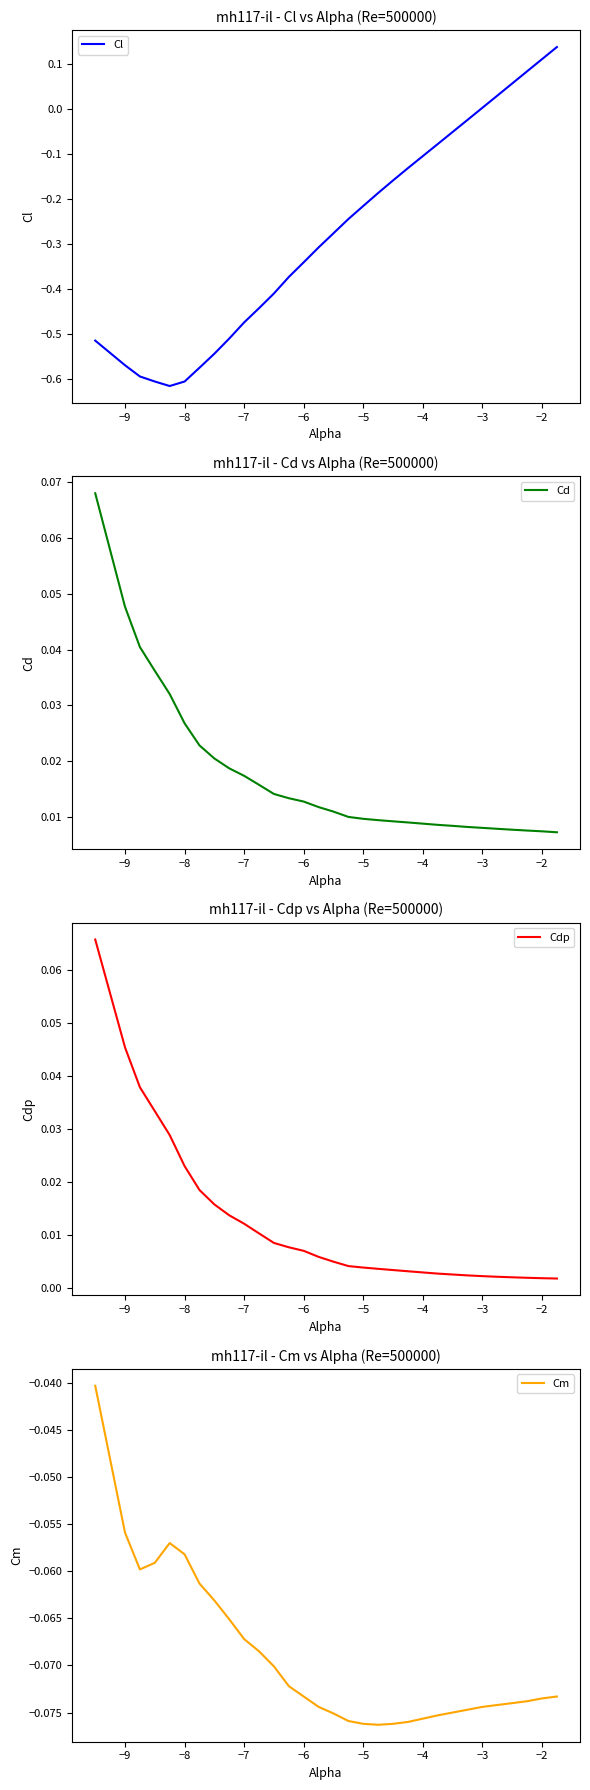

Reading left to right, transcribe all the data shown in this chart.

Cl: -0.5	-0.6	-0.6	-0.6	-0.6	-0.6	-0.6	-0.5	-0.5	-0.5	-0.4	-0.4	-0.4	-0.3	-0.3	-0.3	-0.2	-0.2	-0.2	-0.2	-0.1	-0.1	-0.1	-0.0	0.0	0.0	0.1	0.1	0.1	0.1
Cd: 0.1	0.0	0.0	0.0	0.0	0.0	0.0	0.0	0.0	0.0	0.0	0.0	0.0	0.0	0.0	0.0	0.0	0.0	0.0	0.0	0.0	0.0	0.0	0.0	0.0	0.0	0.0	0.0	0.0	0.0
Cdp: 0.1	0.0	0.0	0.0	0.0	0.0	0.0	0.0	0.0	0.0	0.0	0.0	0.0	0.0	0.0	0.0	0.0	0.0	0.0	0.0	0.0	0.0	0.0	0.0	0.0	0.0	0.0	0.0	0.0	0.0
Cm: -0.0	-0.1	-0.1	-0.1	-0.1	-0.1	-0.1	-0.1	-0.1	-0.1	-0.1	-0.1	-0.1	-0.1	-0.1	-0.1	-0.1	-0.1	-0.1	-0.1	-0.1	-0.1	-0.1	-0.1	-0.1	-0.1	-0.1	-0.1	-0.1	-0.1